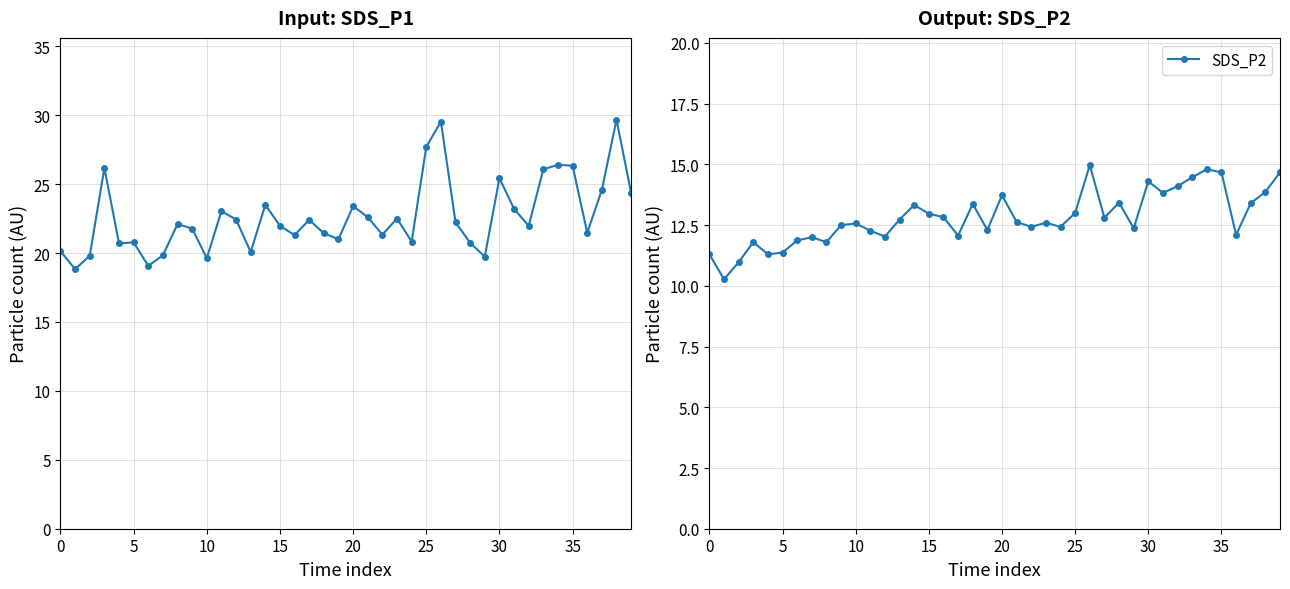

How many values in the SDS_P1 series are below 22?

20